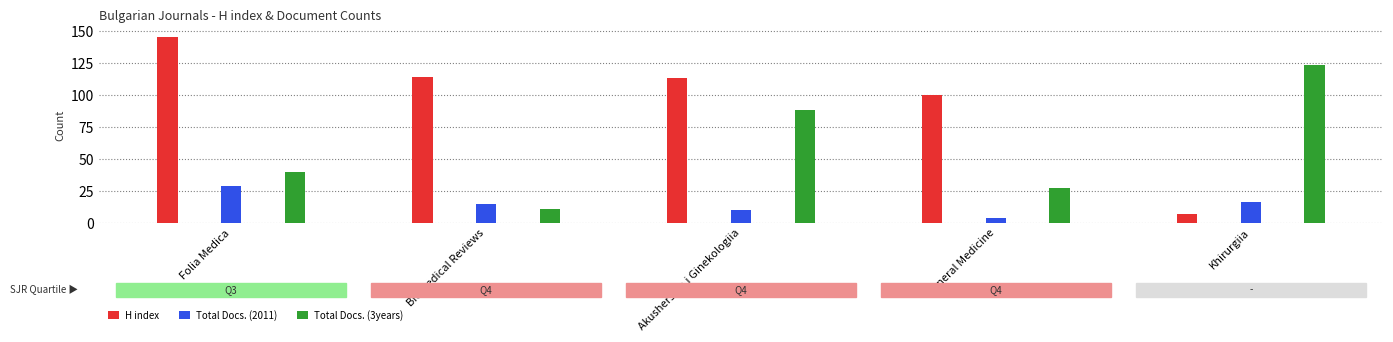

What are all the series names shown in the legend?

H index, Total Docs. (2011), Total Docs. (3years)